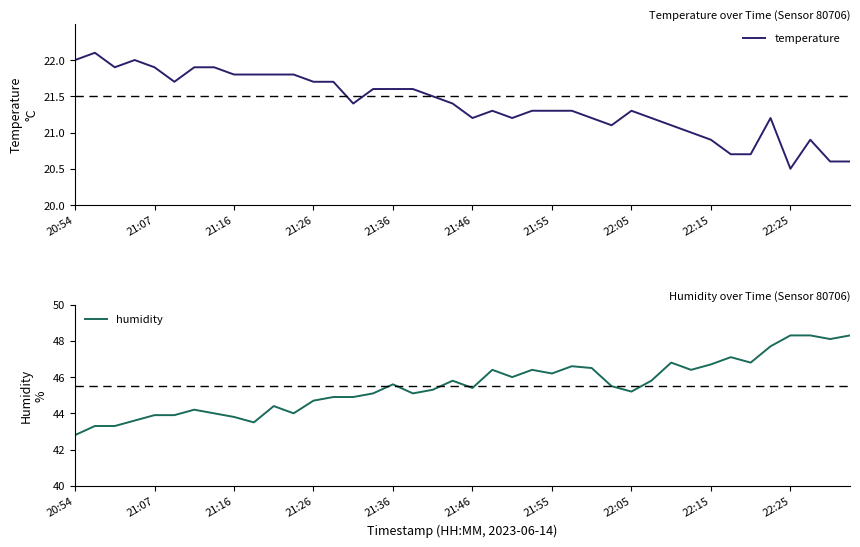

True or false: temperature and humidity cross at least once.

False